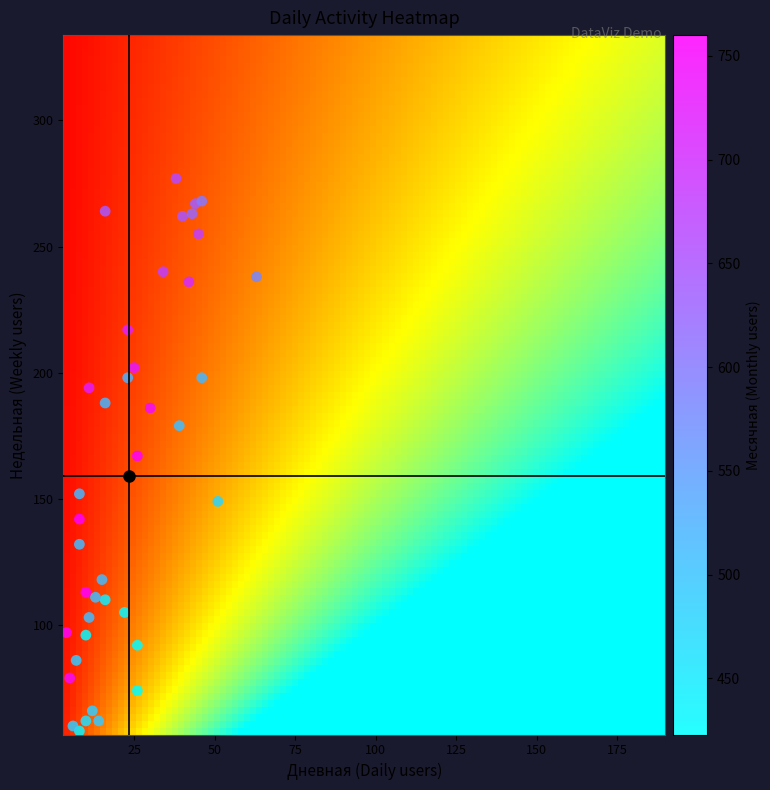

What is the range of X values (max minus min)?

59